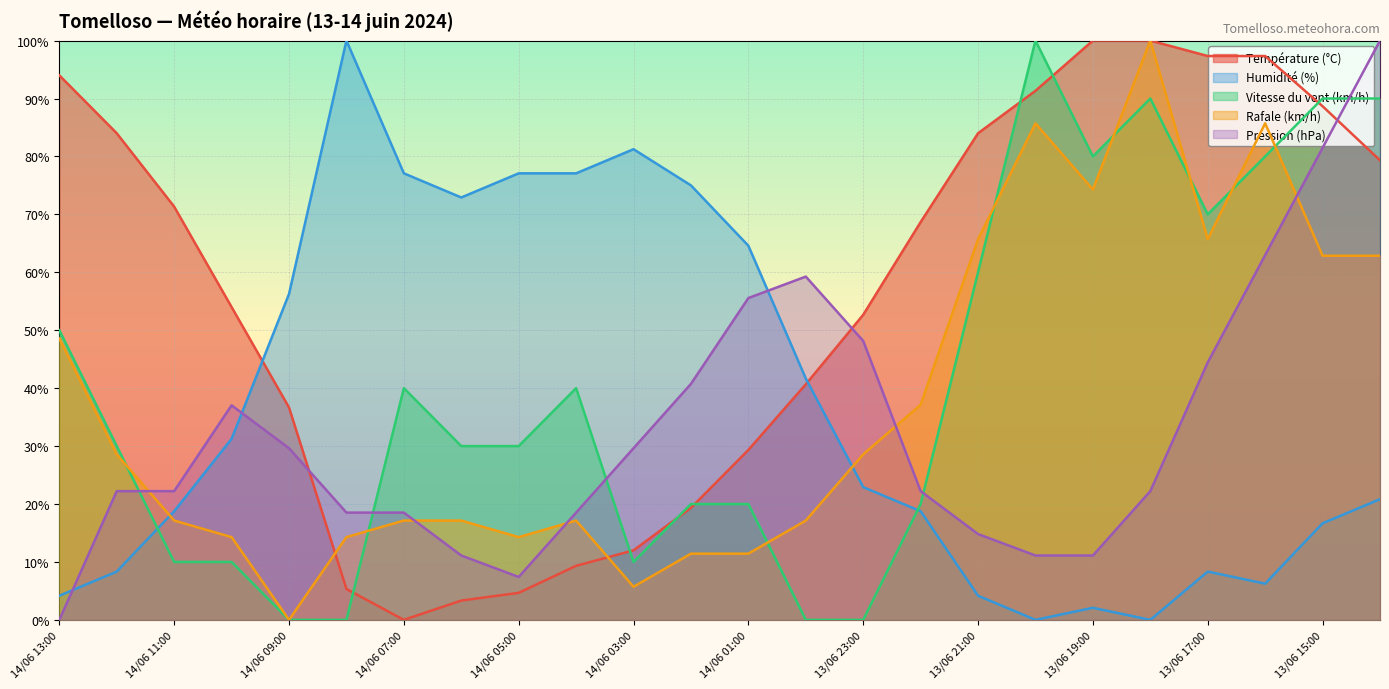

At which category is the sum across all series the highest?

13/06 14:00